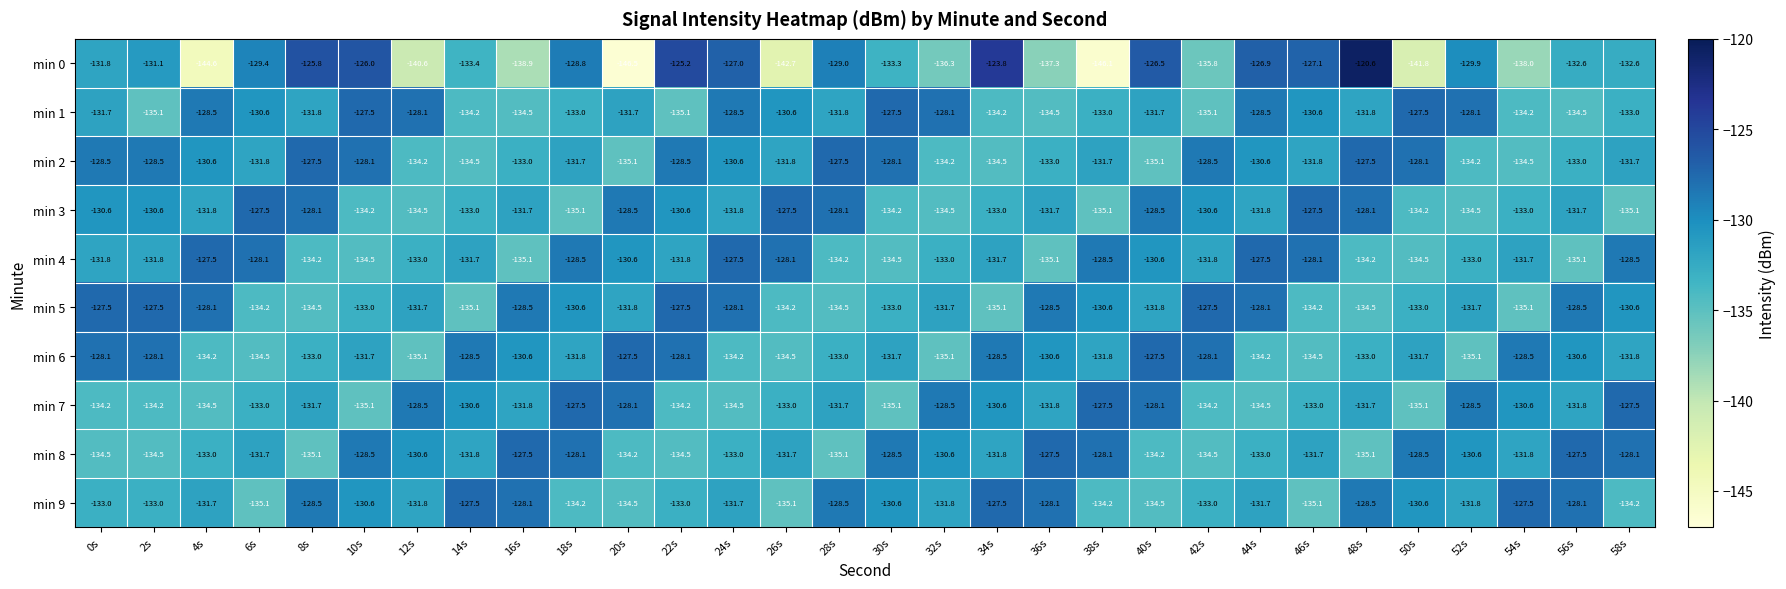

Rank the series at 34s from highest to lowest value.

min 0, min 9, min 6, min 7, min 4, min 8, min 3, min 1, min 2, min 5